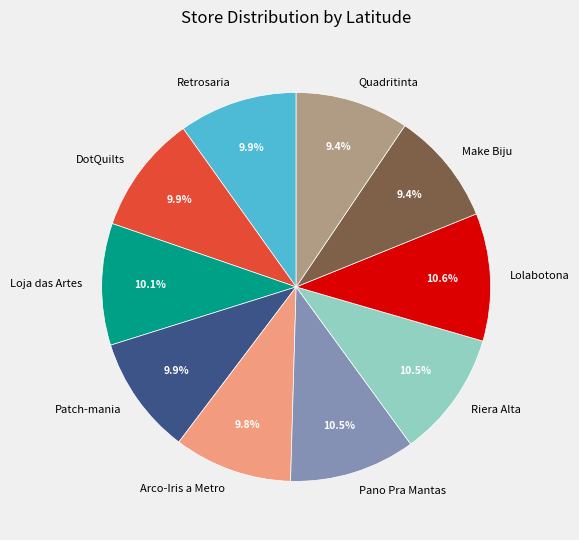

Is the sum of Patch-mania and Lolabotona greater than half?

No